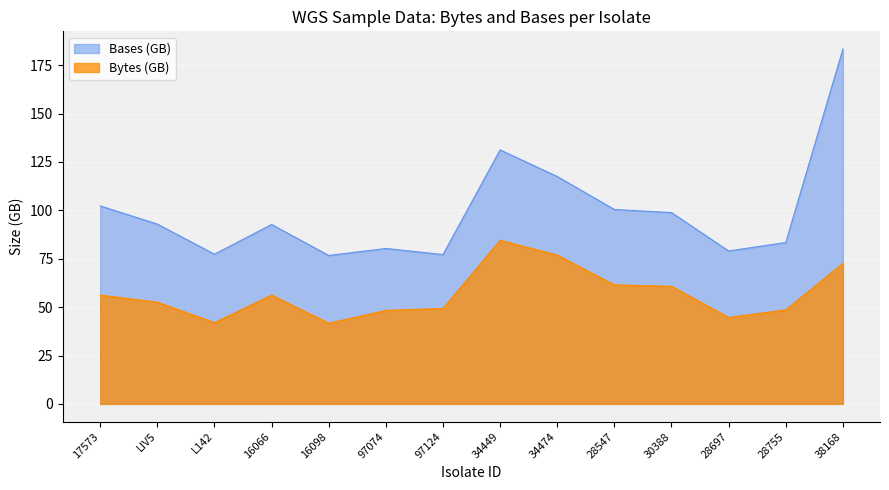

What position from the right is 28755?

2